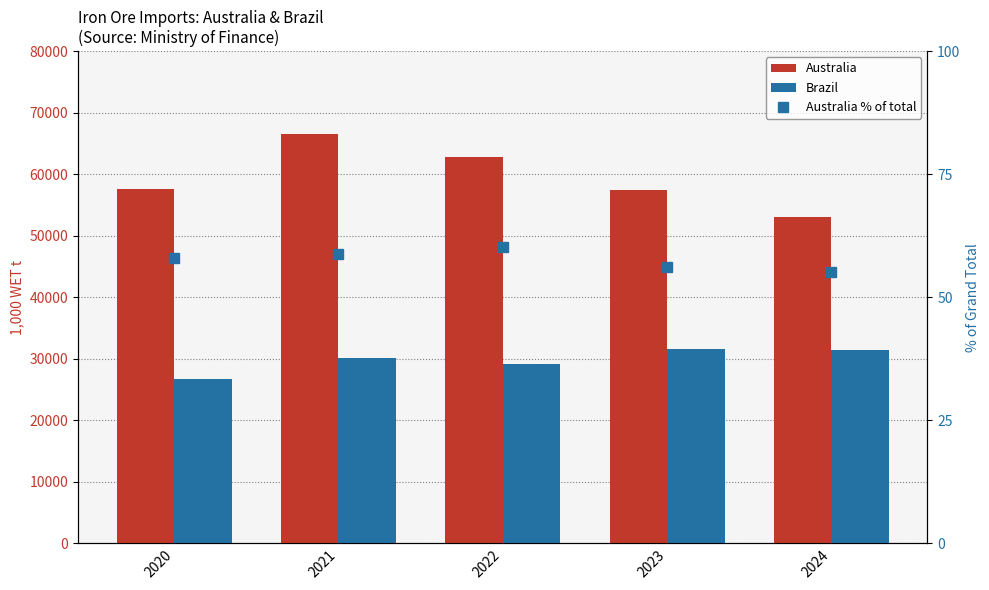

What is the difference between the Australia % of total values at 2023 and 2022?

4.1